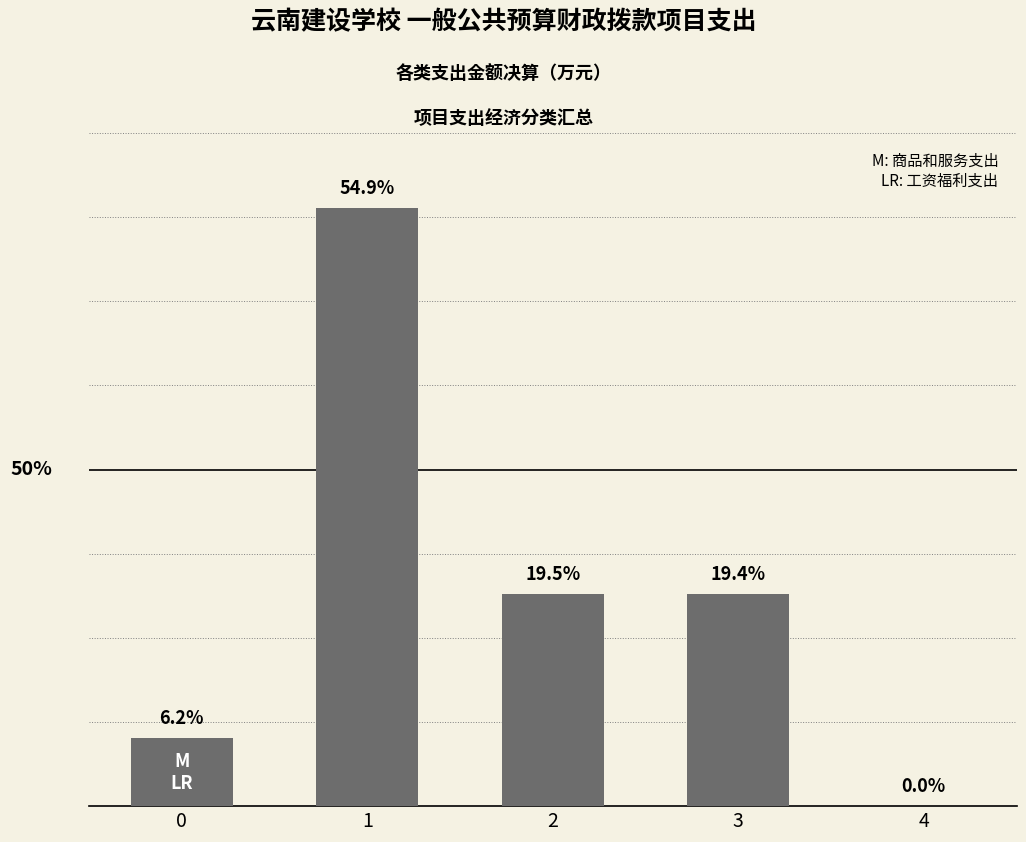

What is the change in value from 0 to 2?

+256.8